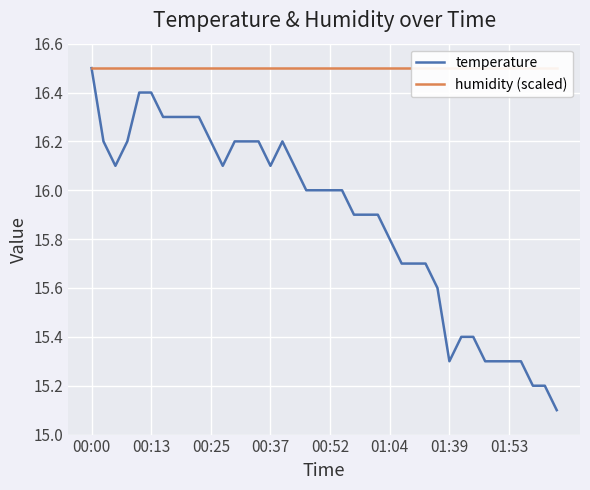

What is the sum of all temperature values?

635.3